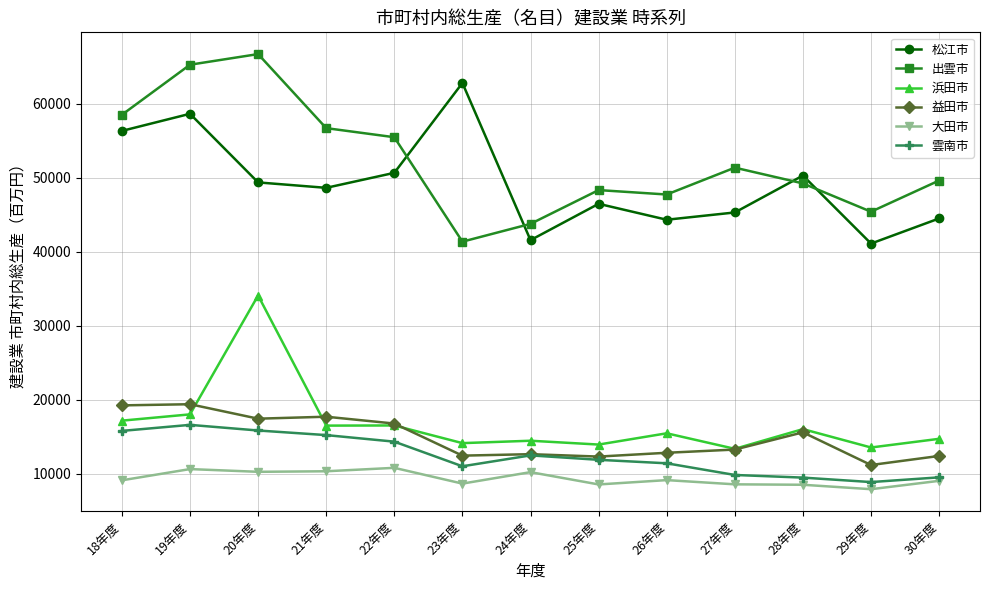

At how many categories does at least one series exceed 36045?

13